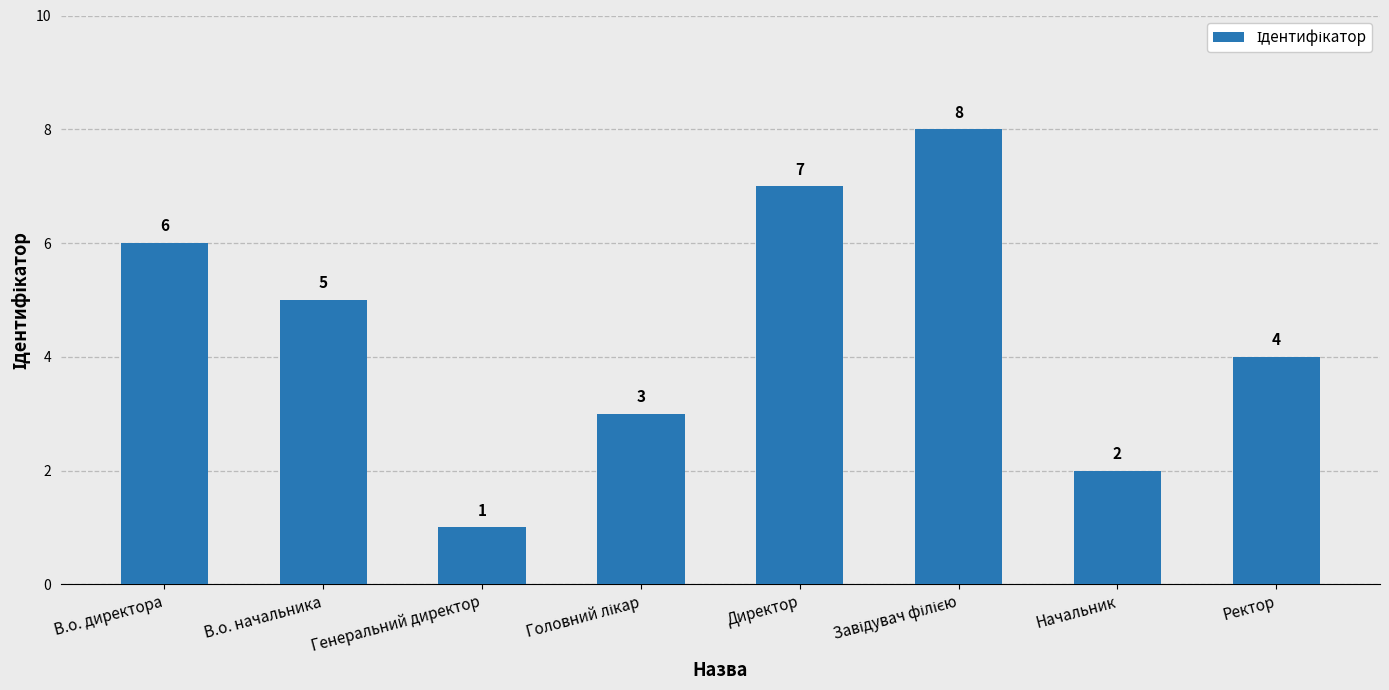

True or false: the data shows 4 at Ректор.

True